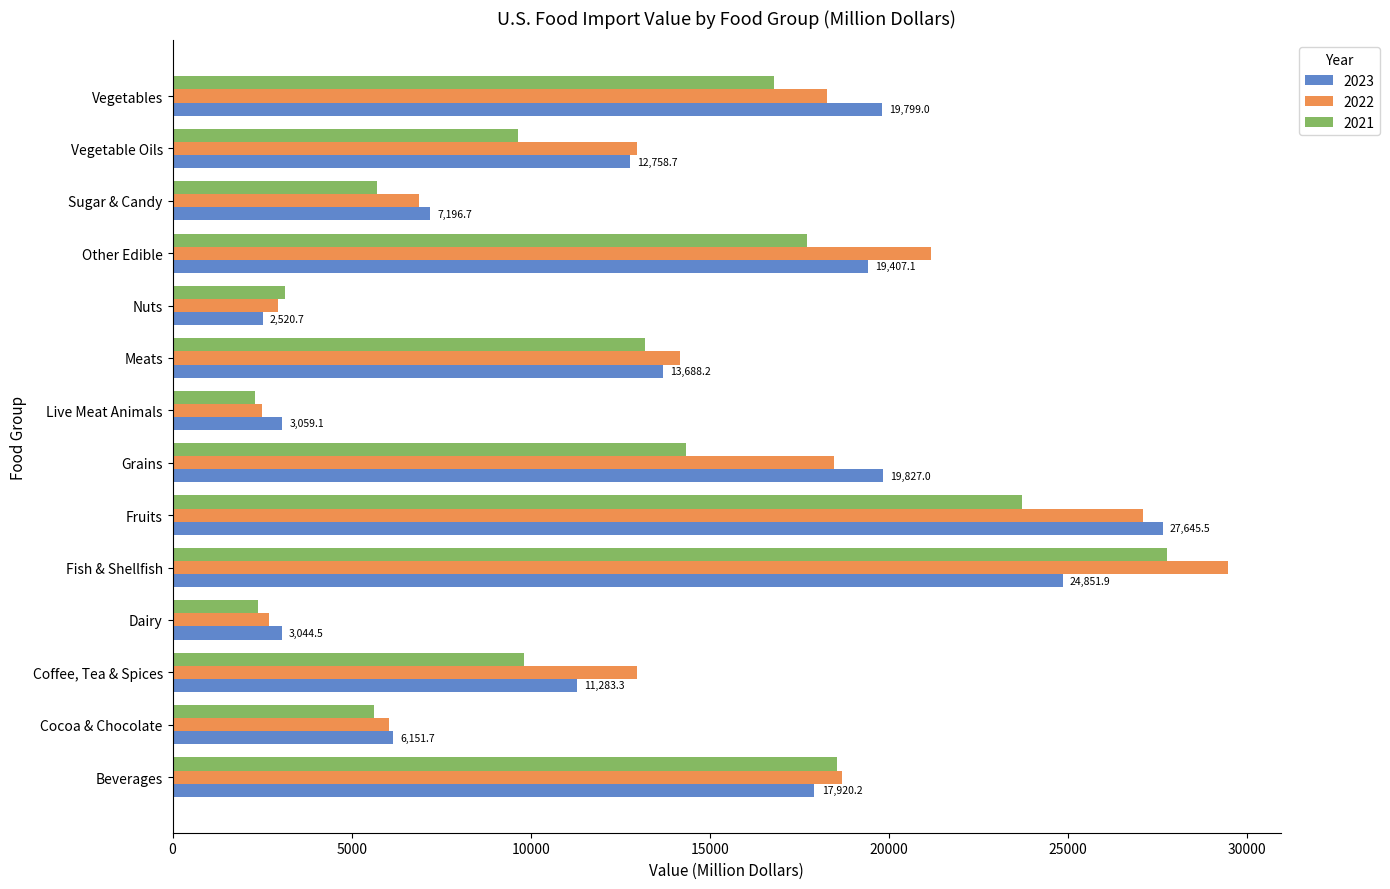

The value of 2022 at Dairy is 4771.1. True or false?

False